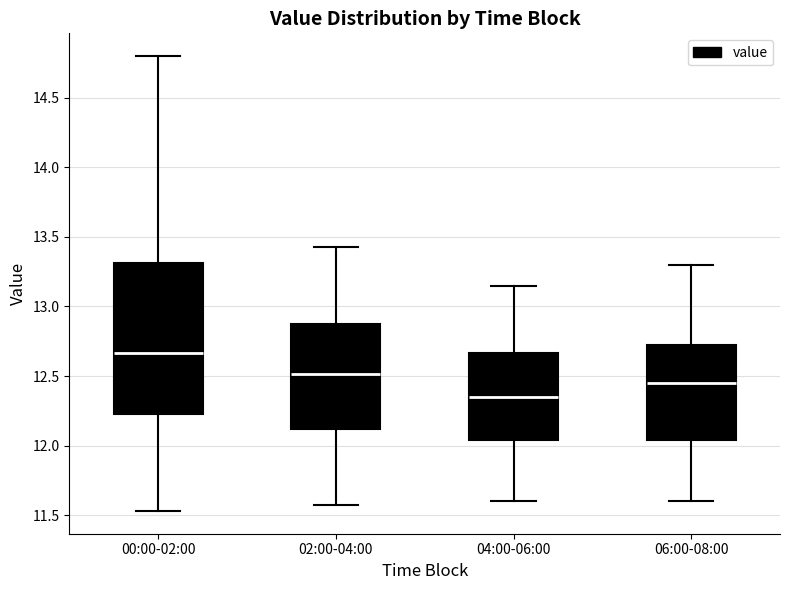

Reading left to right, transcribe this box plot: for each box, give where its median line is, the range the box spans, and where its two whiskers end, as read against the y-axis. The values are not printed on the chart, so give them approximately, as read against the axis.

00:00-02:00: median 12.65, box 12.25 to 13.30, whiskers 11.55 to 14.80
02:00-04:00: median 12.50, box 12.10 to 12.90, whiskers 11.55 to 13.45
04:00-06:00: median 12.35, box 12.05 to 12.65, whiskers 11.60 to 13.15
06:00-08:00: median 12.45, box 12.05 to 12.75, whiskers 11.60 to 13.30